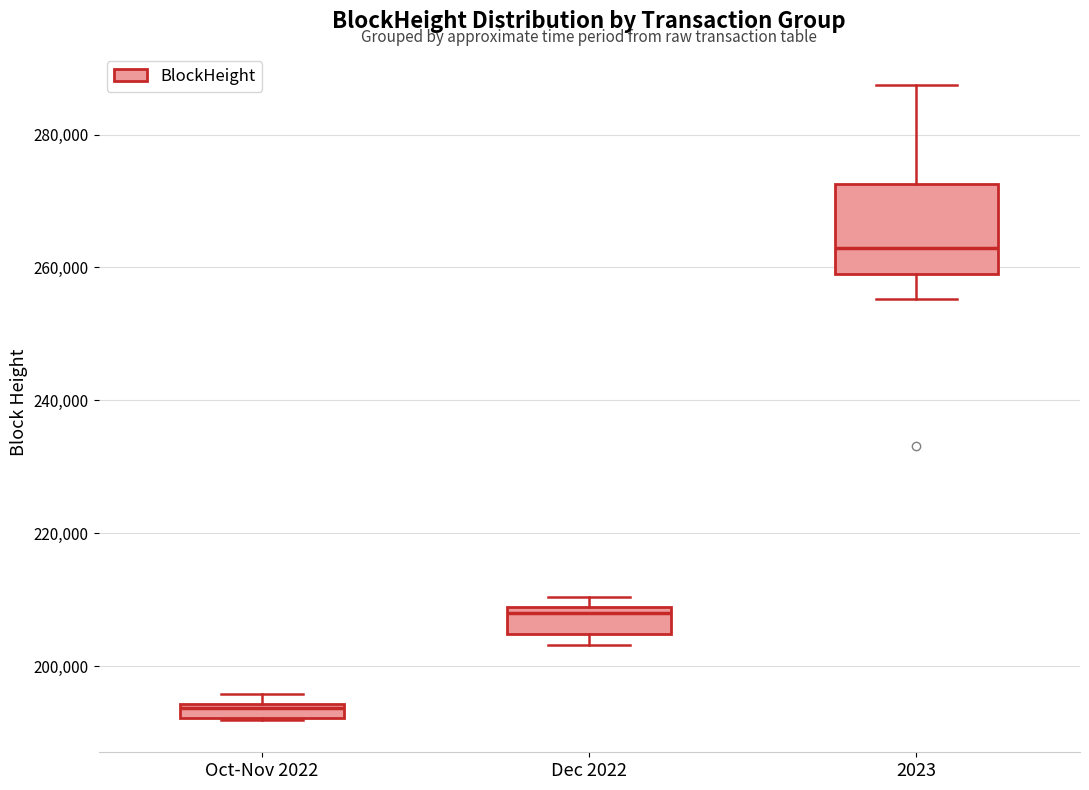

Which box's median line is the highest?

2023